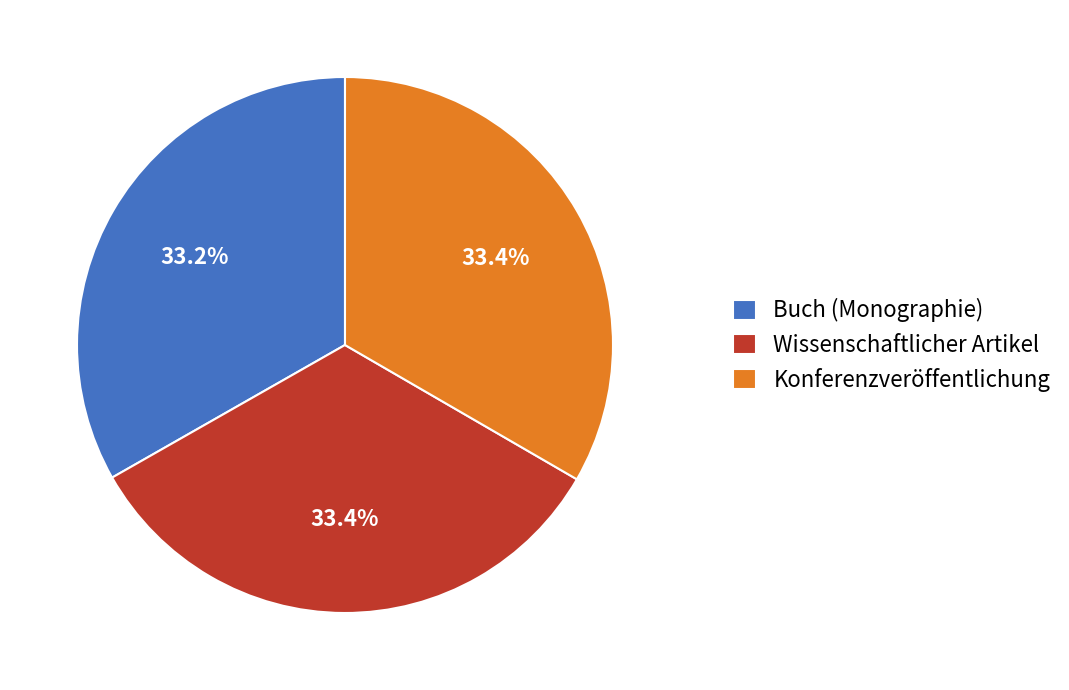

What is the ratio of the value at Wissenschaftlicher Artikel to the value at Buch (Monographie)?

1.0